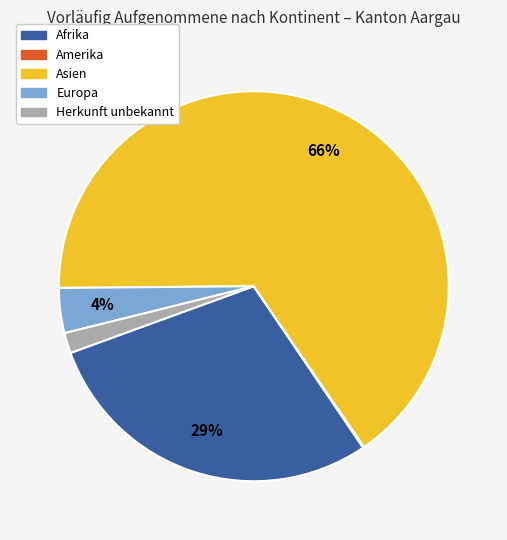

Is it true that Afrika is 29% of the pie?

True